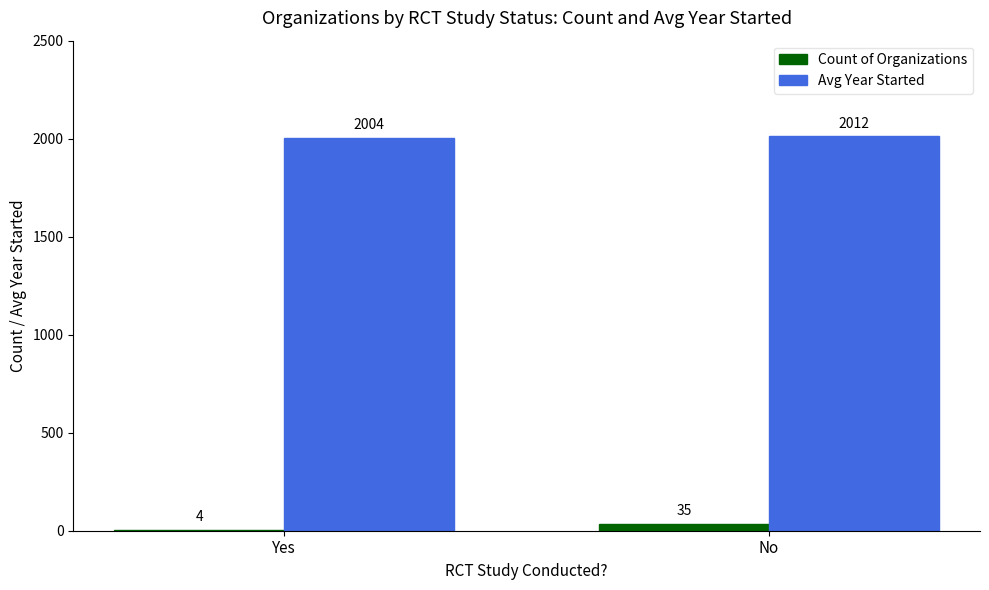

What is the average value of the Count of Organizations series?

20